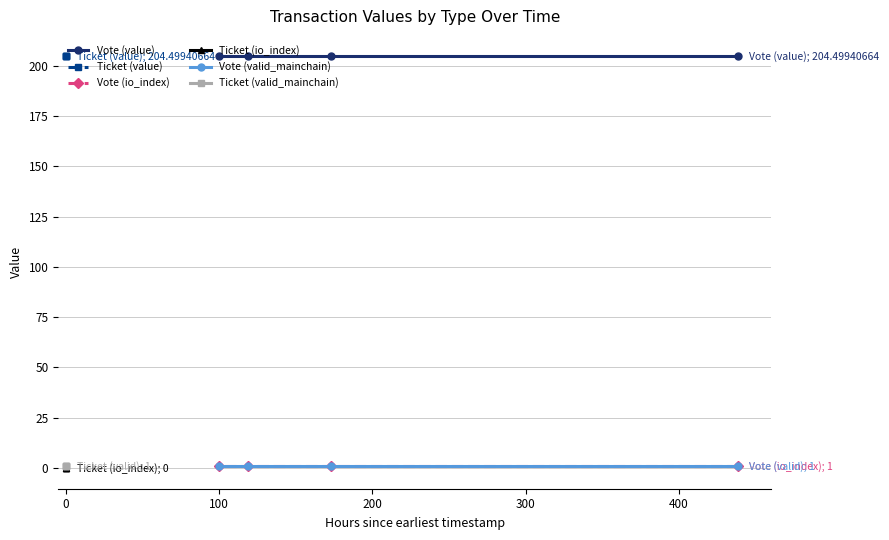

The Vote (value) series shows 204.5 at 100. True or false?

True